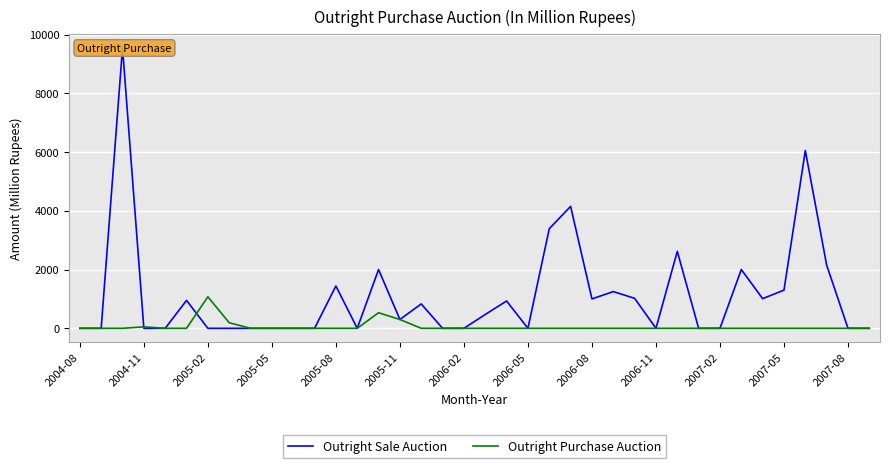

Reading left to right, transcribe all the data shown in this chart.

Outright Sale Auction: 0.0	0.0	9550.0	0.0	0.0	950.0	0.0	0.0	0.0	0.0	0.0	0.0	1440.0	0.0	2000.0	300.0	830.0	0.0	0.0	470.0	930.0	0.0	3390.0	4150.0	1000.0	1250.0	1020.0	0.0	2620.0	0.0	0.0	2000.0	1010.0	1300.0	6050.0	2150.0	0.0	0.0
Outright Purchase Auction: 0.0	0.0	0.0	49.6	0.0	0.0	1072.2	190.0	0.0	0.0	0.0	0.0	0.0	0.0	530.0	300.0	0.0	0.0	0.0	0.0	0.0	0.0	0.0	0.0	0.0	0.0	0.0	0.0	0.0	0.0	0.0	0.0	0.0	0.0	0.0	0.0	0.0	0.0